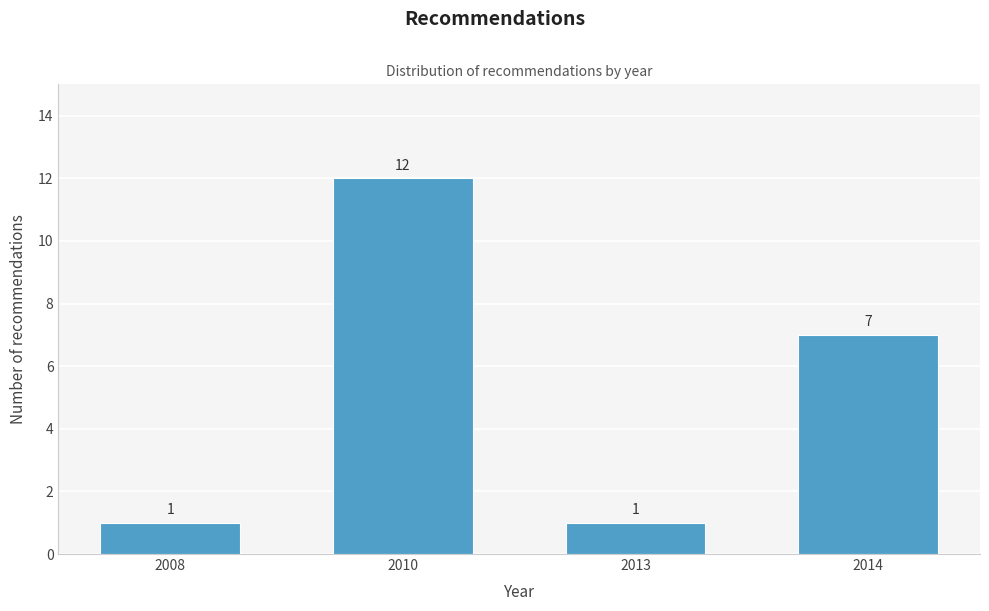

Reading left to right, what are all the values shown in this chart?

2008=1	2010=12	2013=1	2014=7